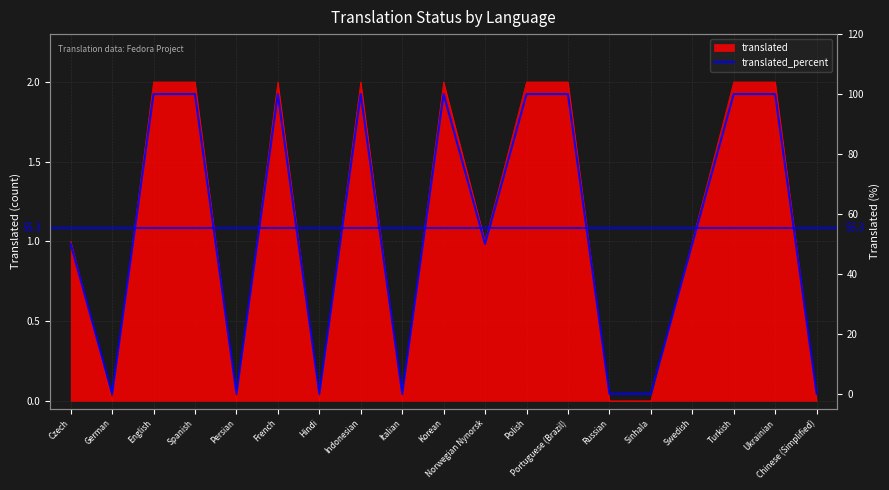

Reading left to right, list all the values displayed in this chart.

50	0	100	100	0	100	0	100	0	100	50	100	100	0	0	50	100	100	0